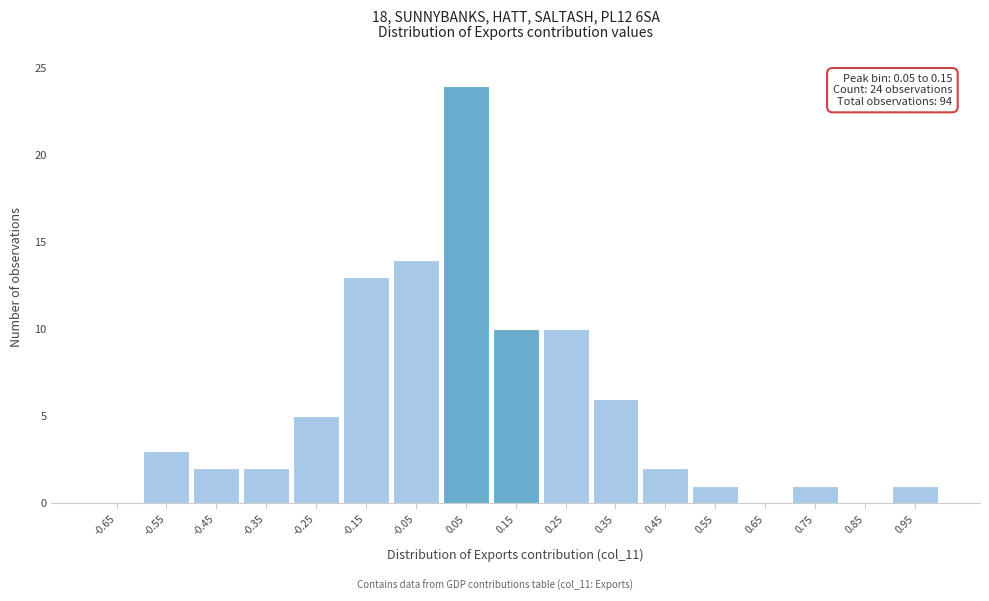

Reading right to left, transcribe all the data shown in this chart.

0.95=1	0.85=0	0.75=1	0.65=0	0.55=1	0.45=2	0.35=6	0.25=10	0.15=10	0.05=24	-0.05=14	-0.15=13	-0.25=5	-0.35=2	-0.45=2	-0.55=3	-0.65=0